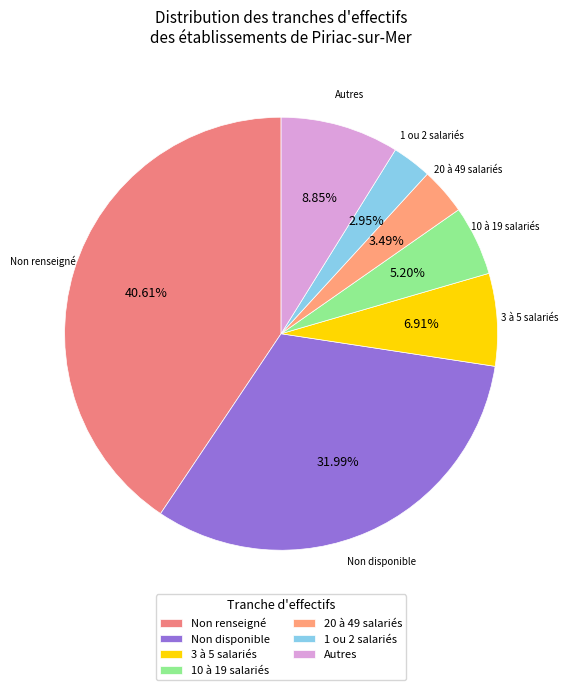

Is the sum of Non disponible and Autres greater than half?

No